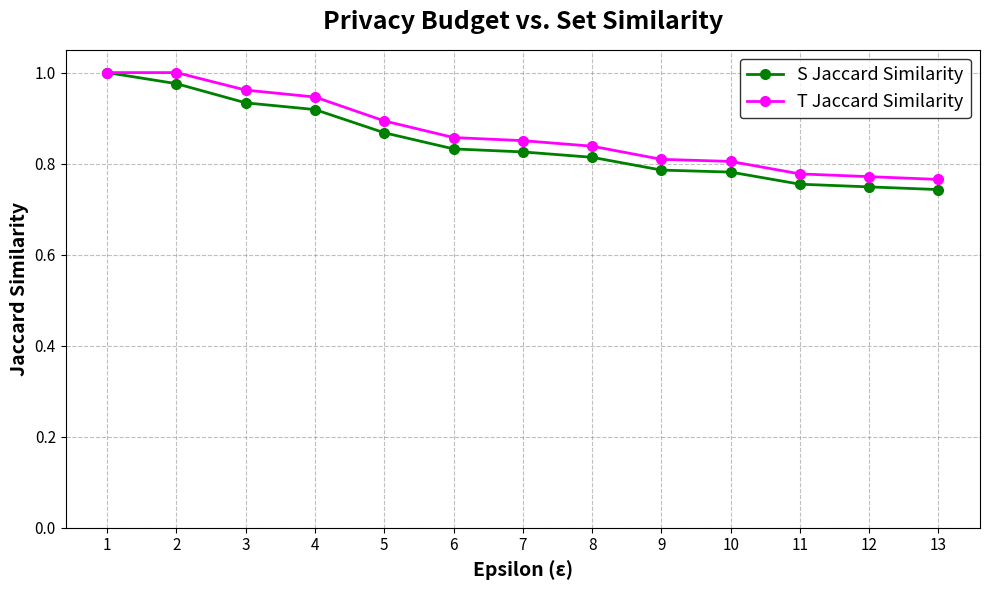

The T Jaccard Similarity series shows 1.3 at 4. True or false?

False